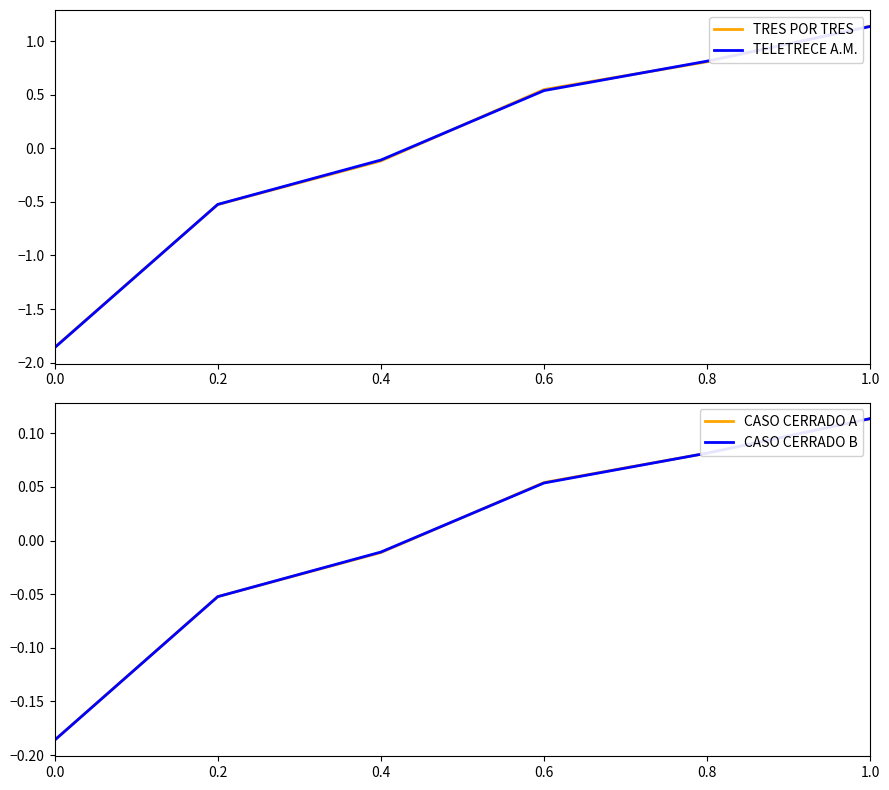

How many intersections are there between CASO CERRADO A and TRES POR TRES?

1